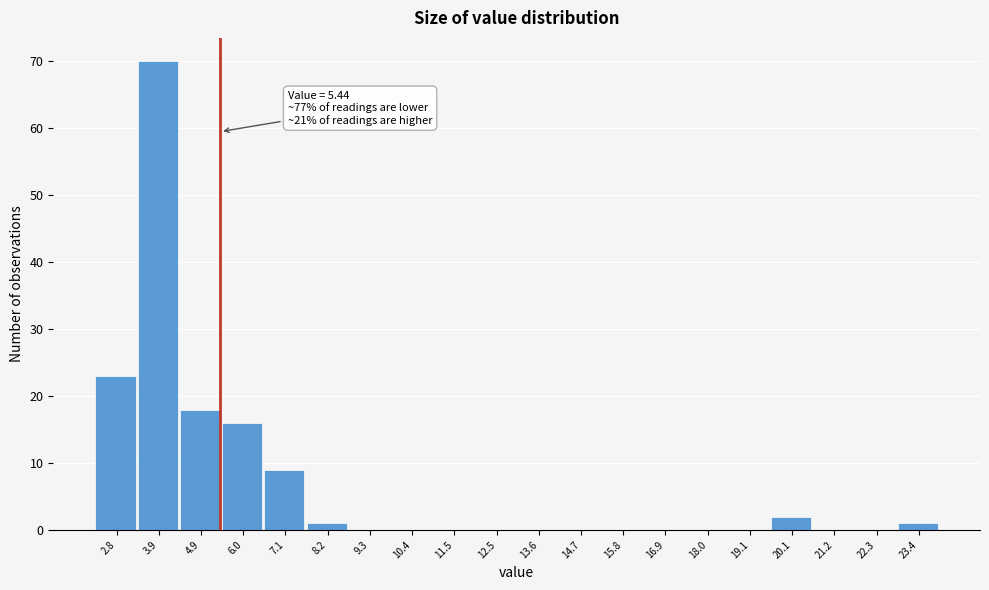

Over which range of the x-axis is the bar tallest?

3.4 to 4.4